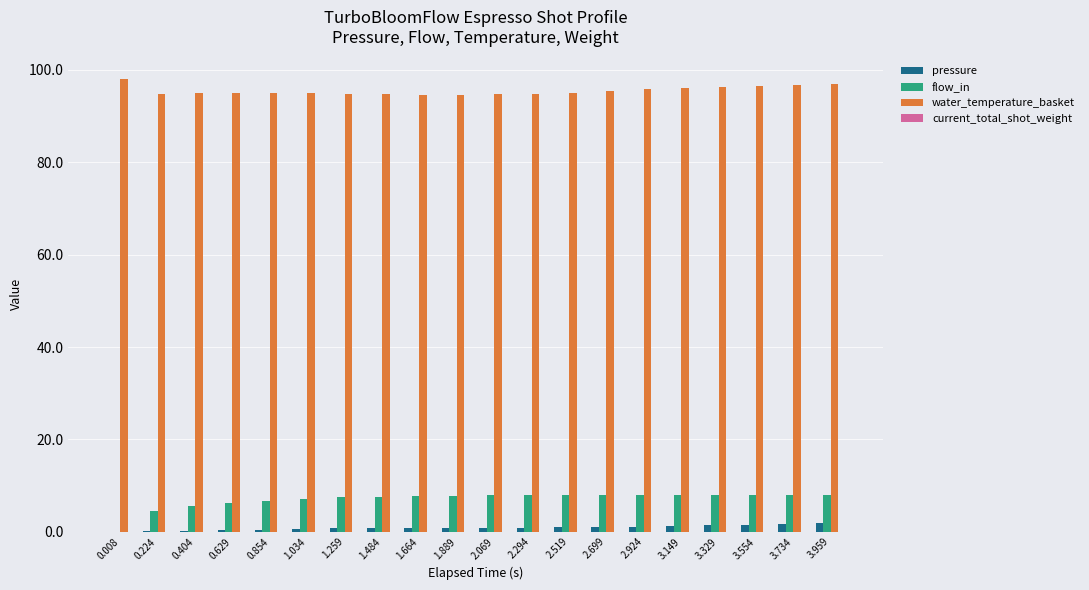

The flow_in series shows 3.1 at 2.699. True or false?

False